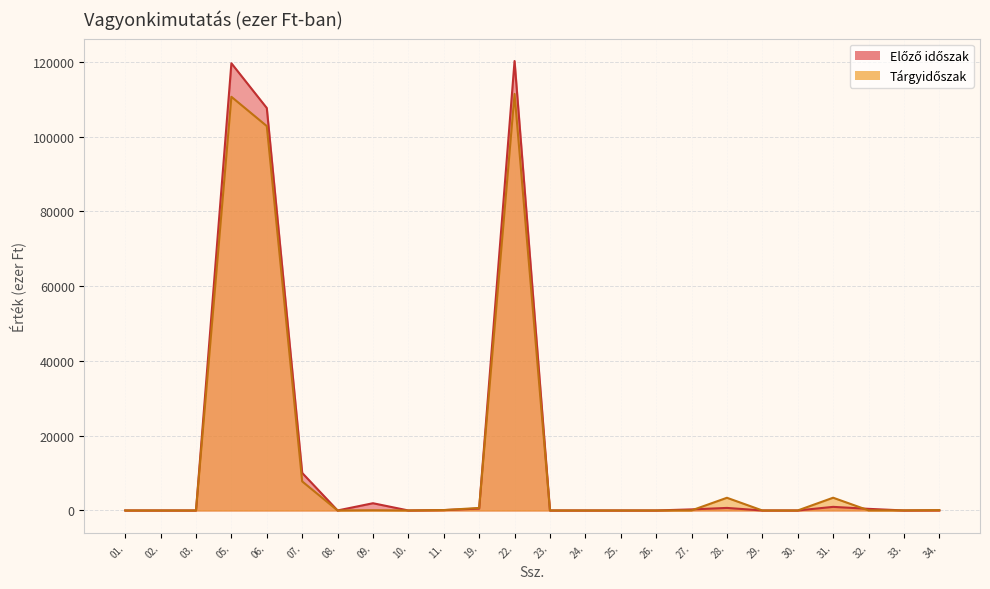

What are all the series names shown in the legend?

Tárgyidőszak, Előző időszak